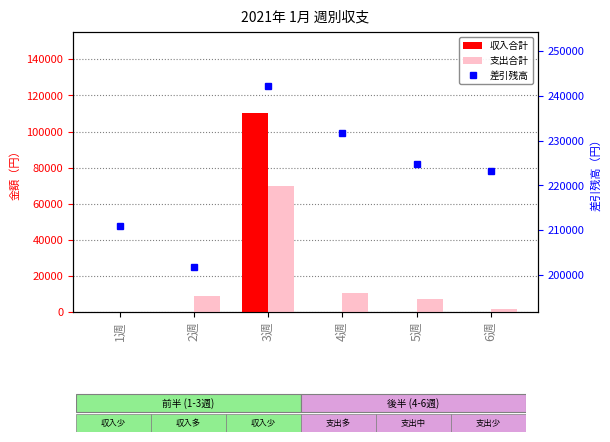

Count the number of data series in this chart.

3